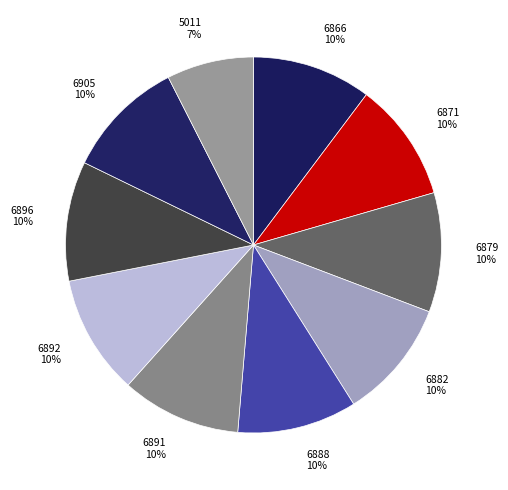

Do 6905 and 6896 together represent more than half of the pie?

No